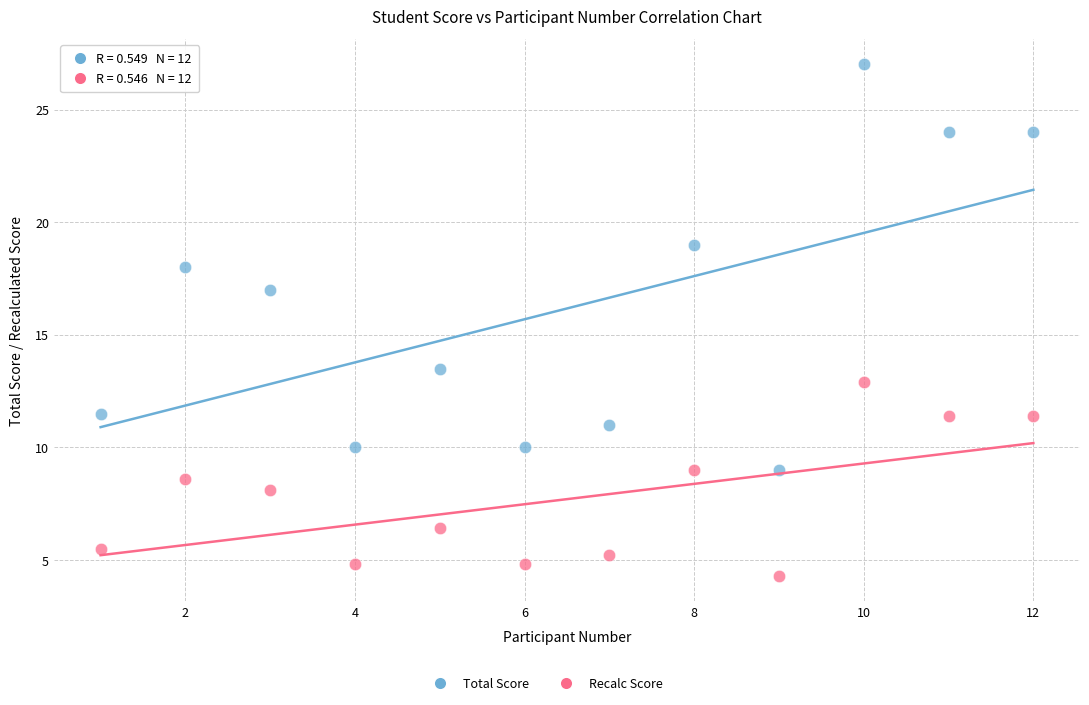

Across all series, what Y value is closest to 15?

13.5